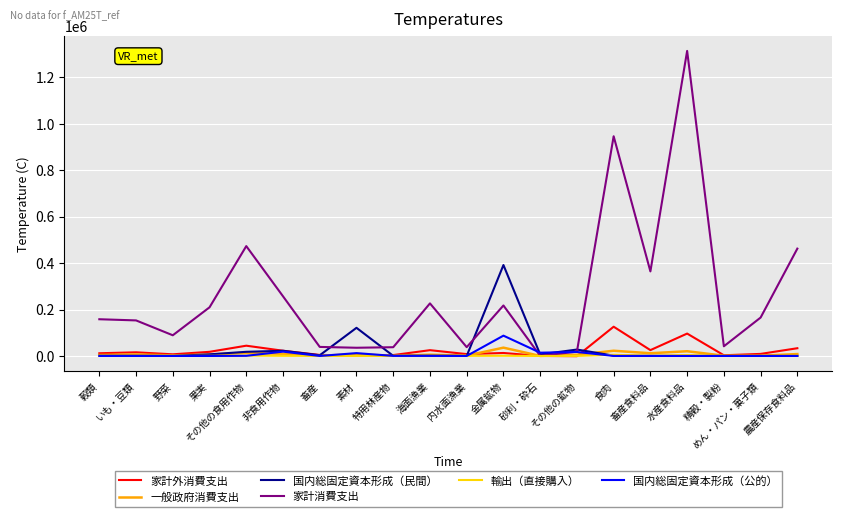

What position from the left is めん・パン・菓子類?

19